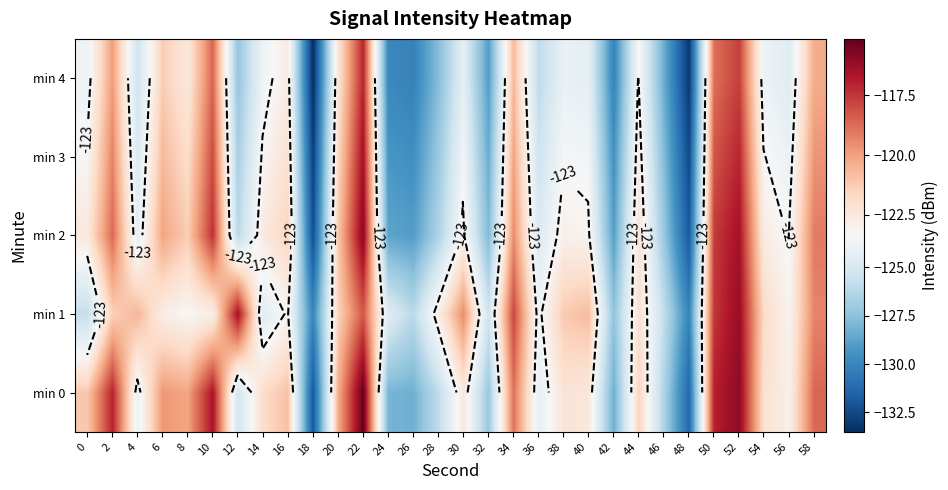

What is the difference between the min 2 values at 26 and 54?

6.3